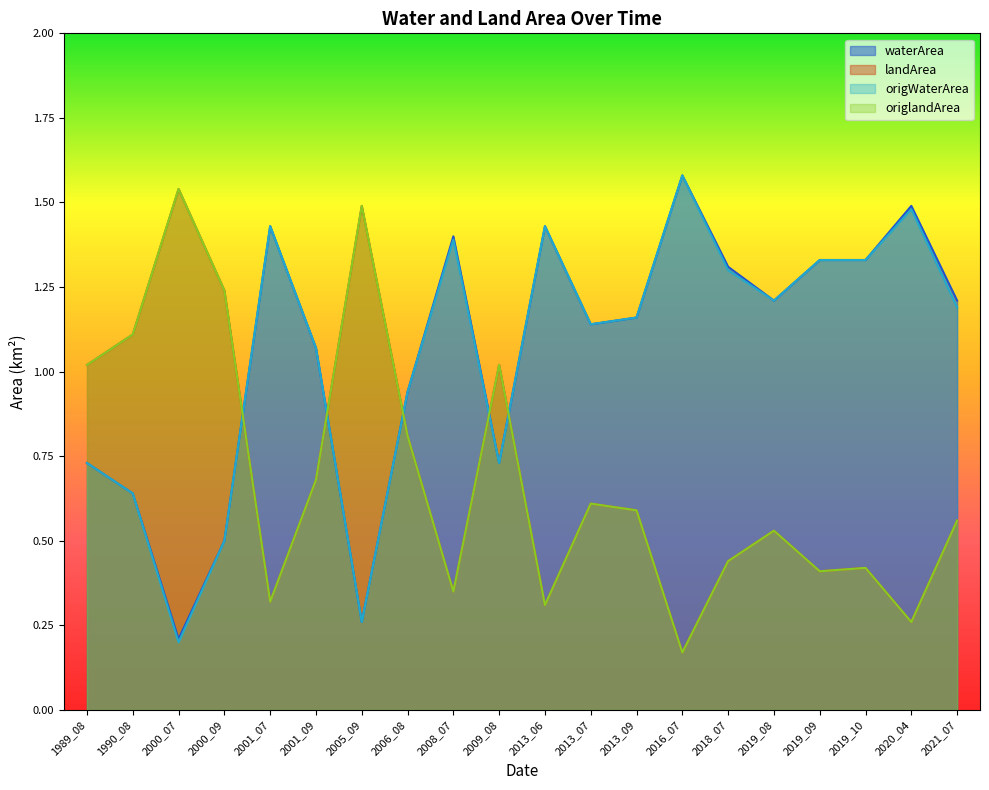

True or false: waterArea and origWaterArea intersect in this chart.

False